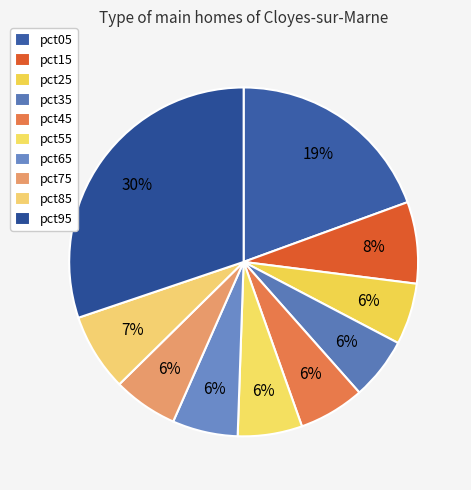

To the nearest percent, what percentage of the pie is pct75?

6%